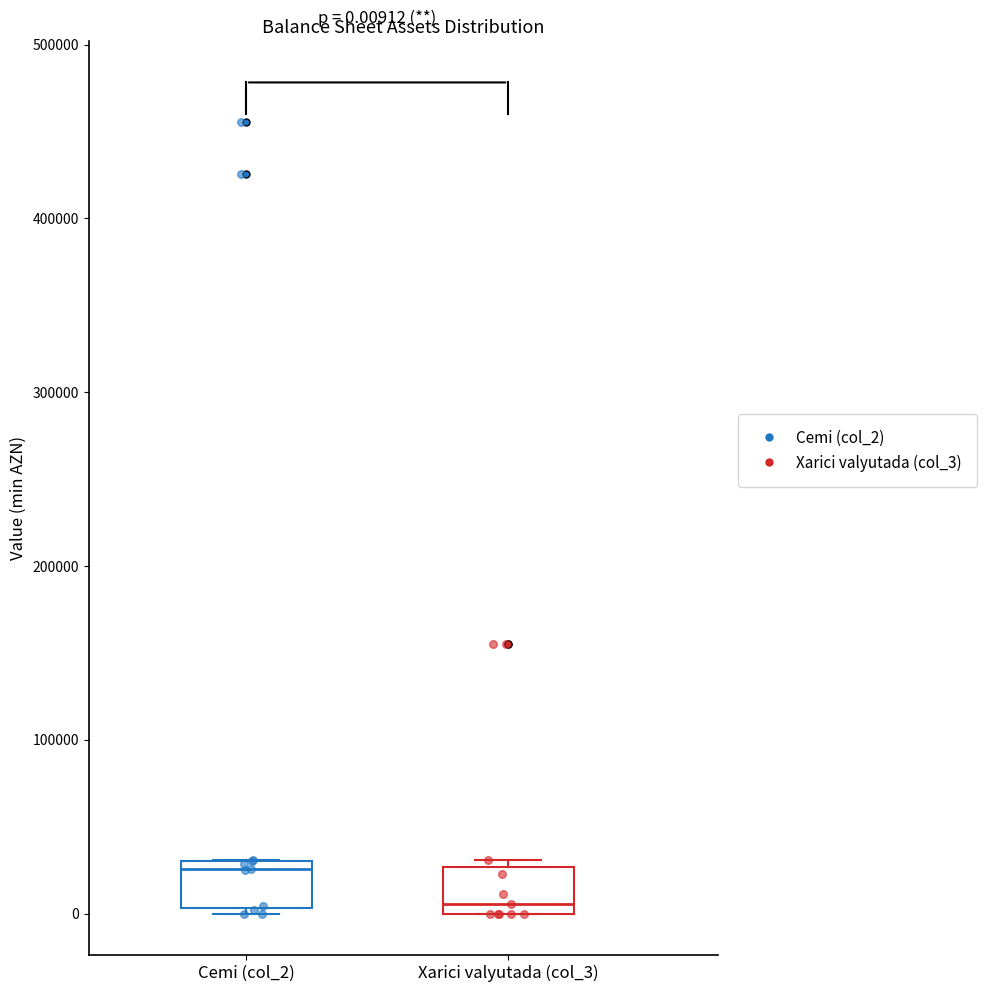

Which box has the highest median line?

Cemi (col_2)